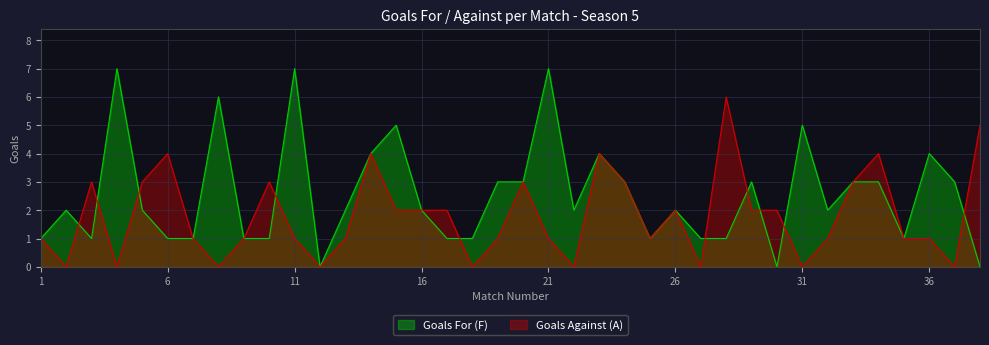

Which category has the highest value across all series?

4